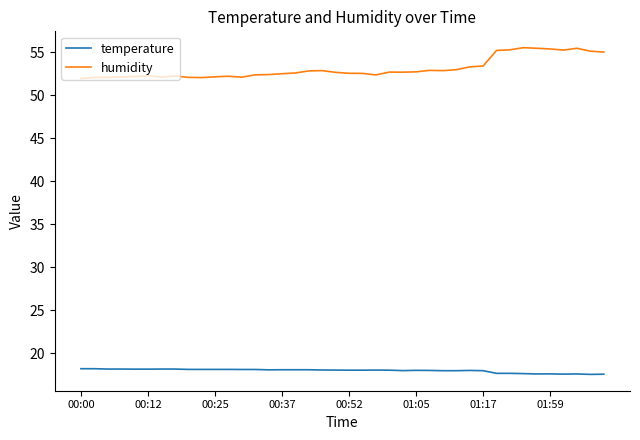

True or false: temperature and humidity cross at least once.

False